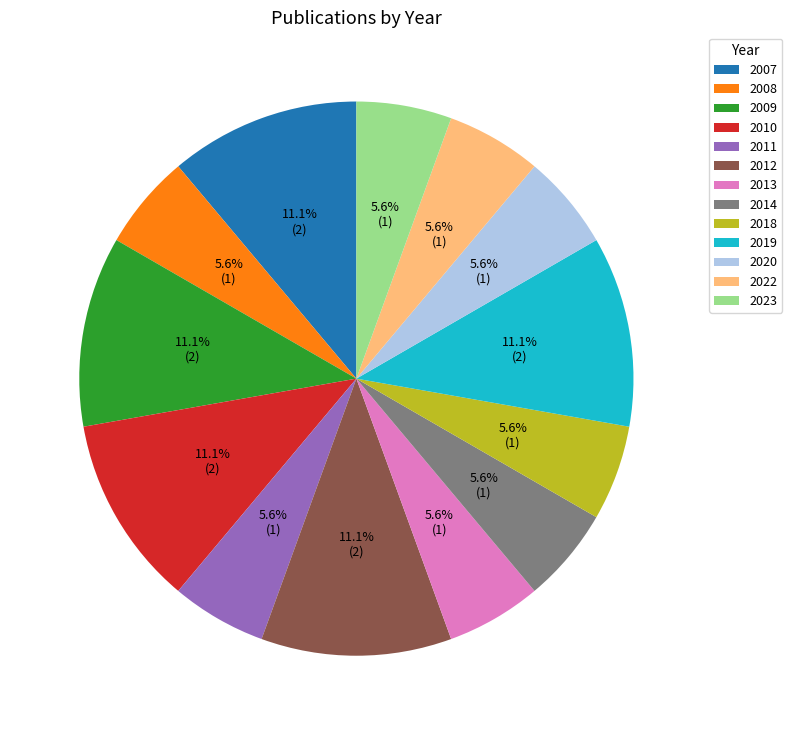

How many segments does this pie chart have?

13